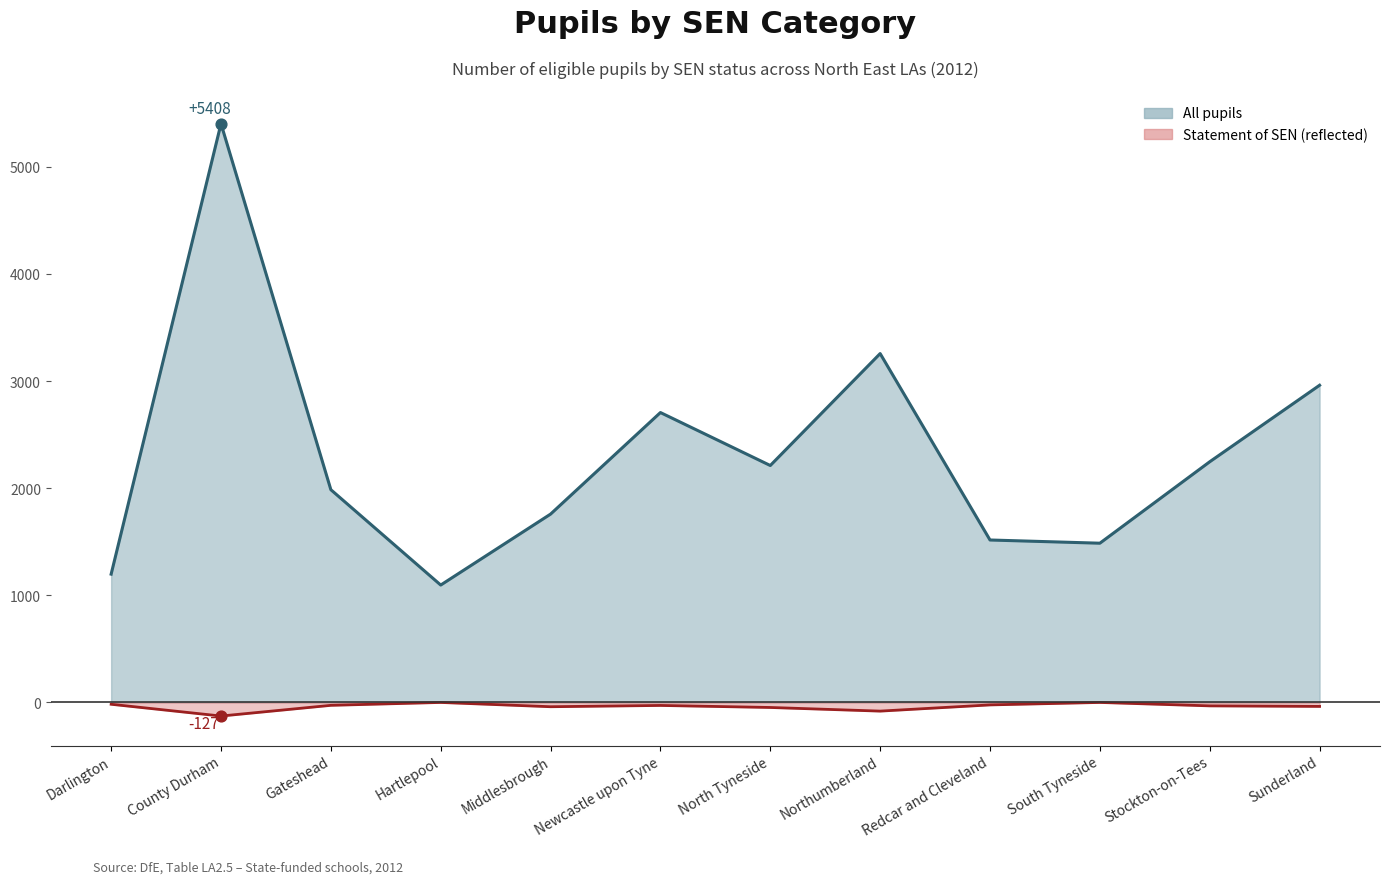

Which series has the largest Y range (max minus min)?

All pupils